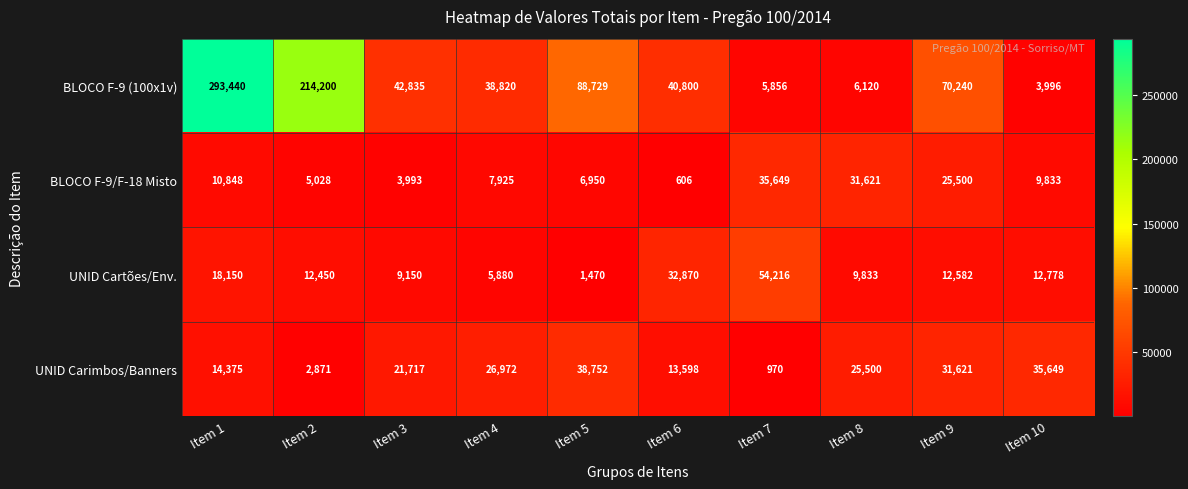

Which label corresponds to the largest value in the chart?

Item 1